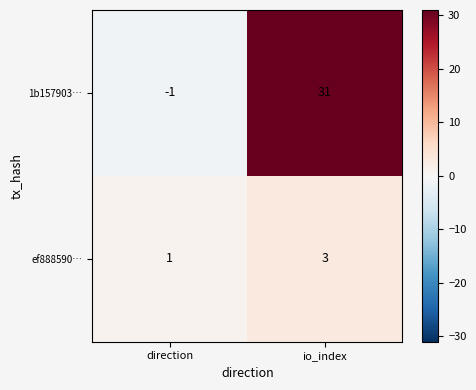

Rank the categories by ef888590… value from highest to lowest.

io_index, direction